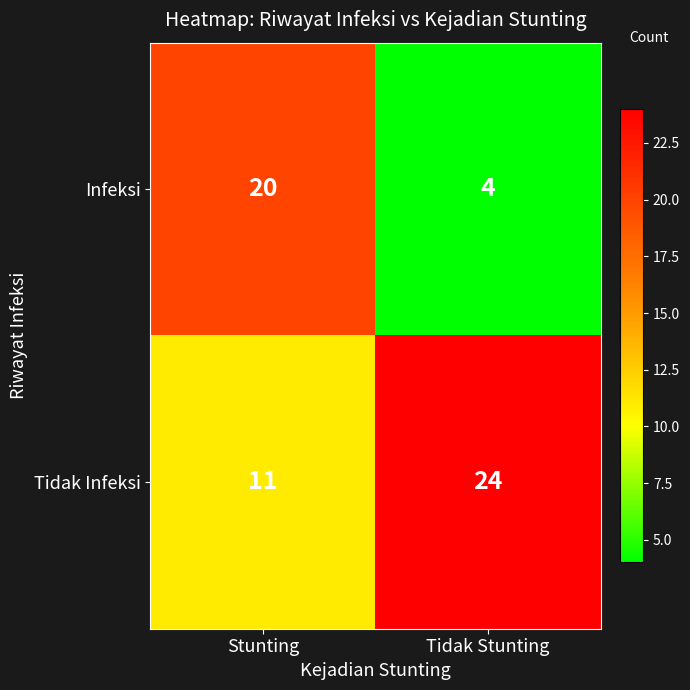

Which series changed the most between Stunting and Tidak Stunting?

Infeksi